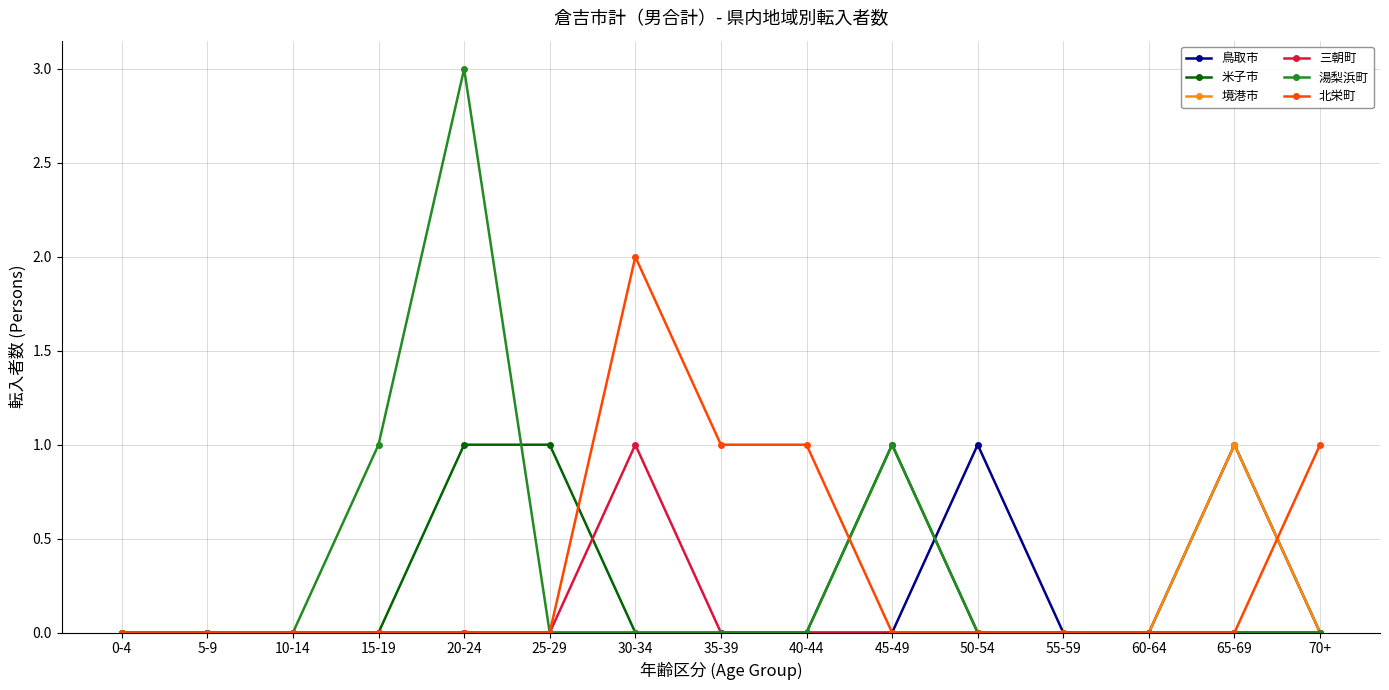

What is the difference between the maximum and minimum values in the 鳥取市 series?

1